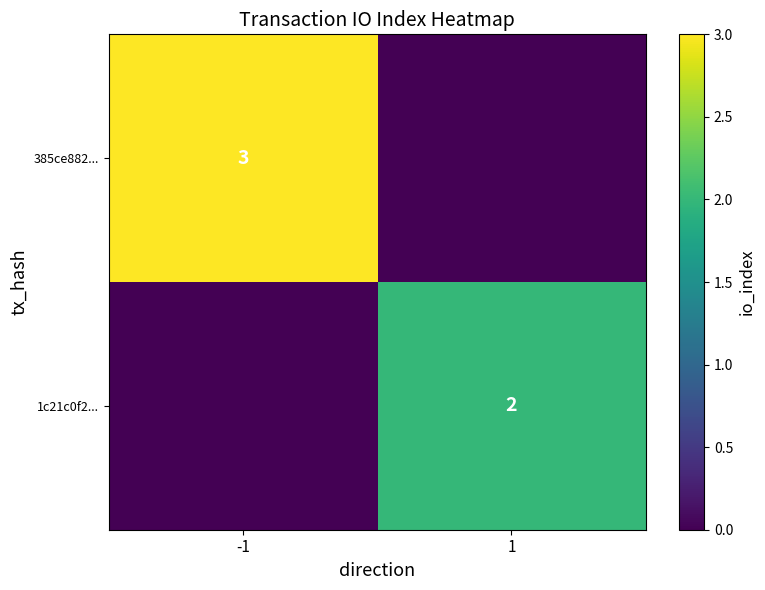

True or false: 1c21c0f2... has a value of 3 at 1.

False